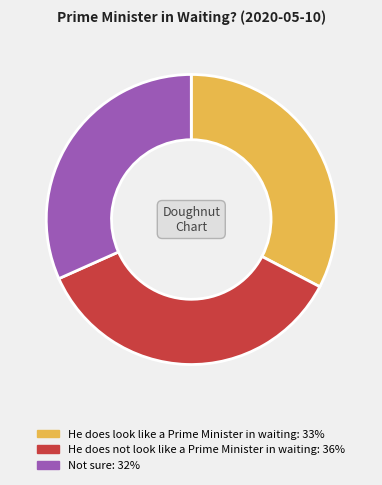

What is the largest slice in the pie chart?

He does not look like a Prime Minister in waiting